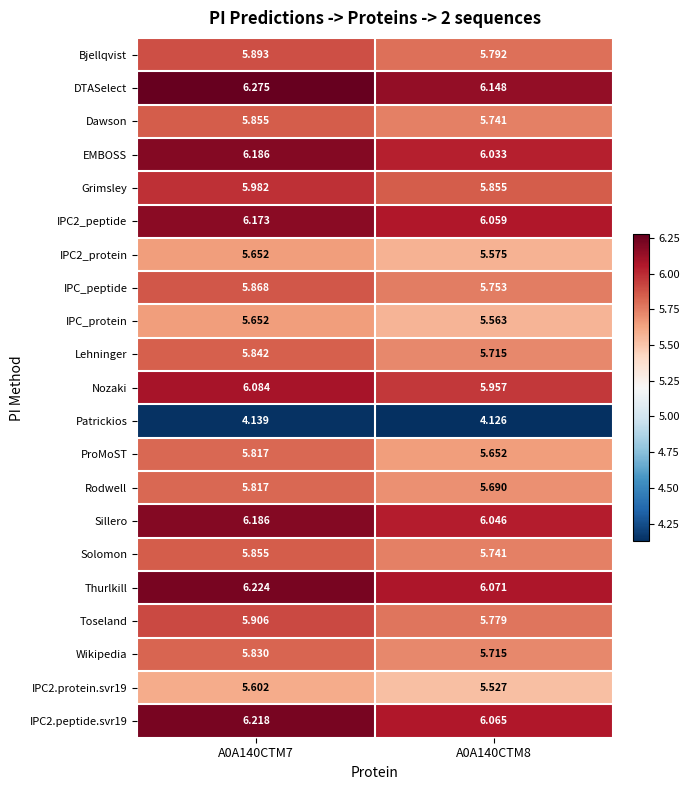

Which series has the widest spread of values?

ProMoST